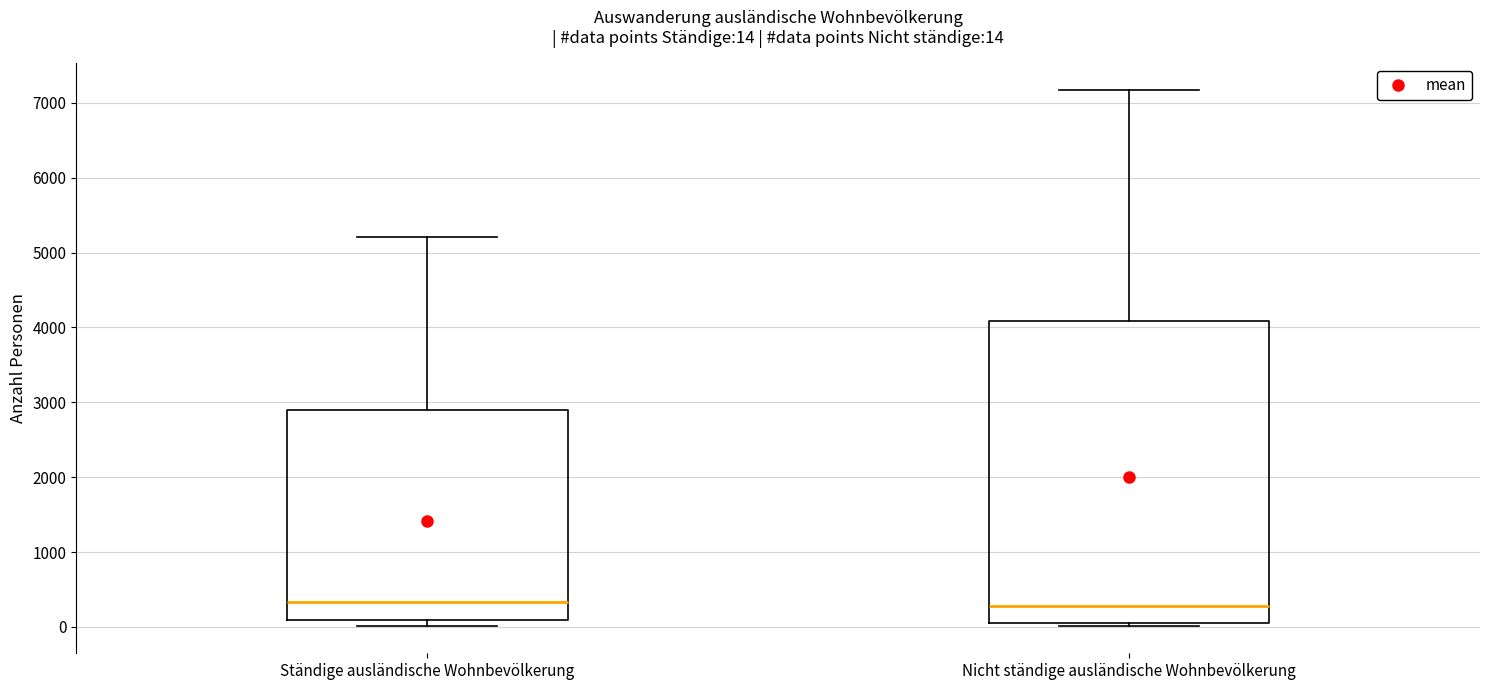

Comparing the boxes themselves (not the whiskers), which one is the tallest?

Nicht ständige ausländische Wohnbevölkerung